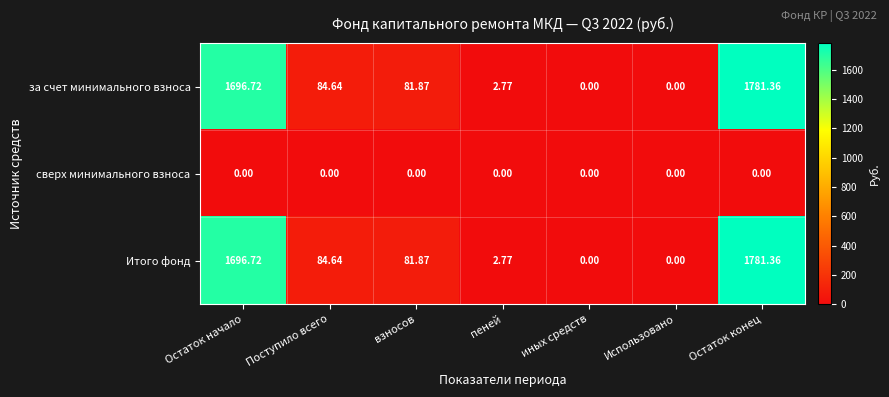

At which label does Итого фонд first exceed 81?

Остаток начало